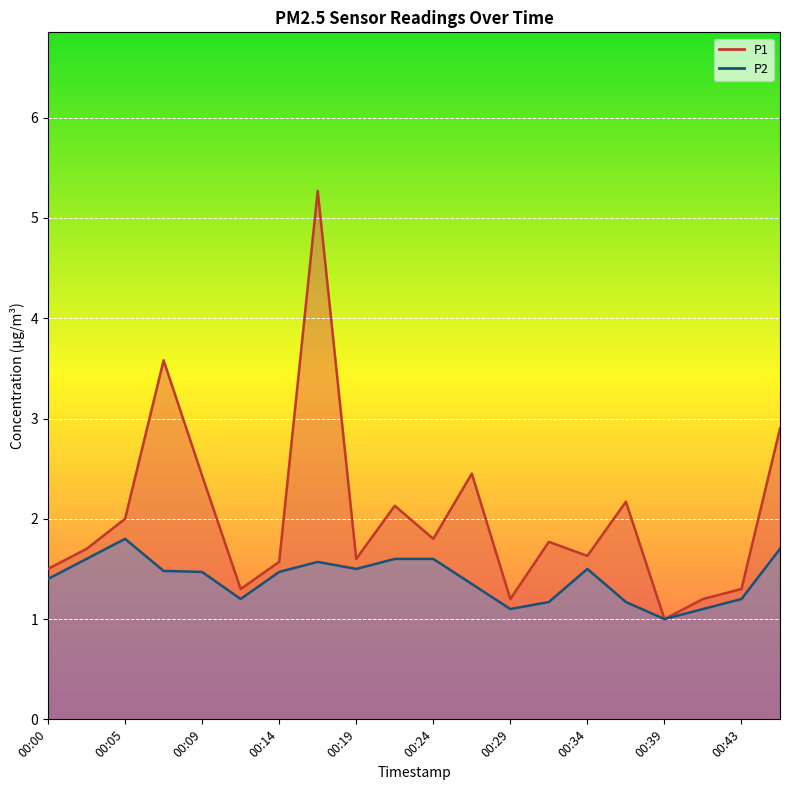

True or false: P1 and P2 intersect in this chart.

False